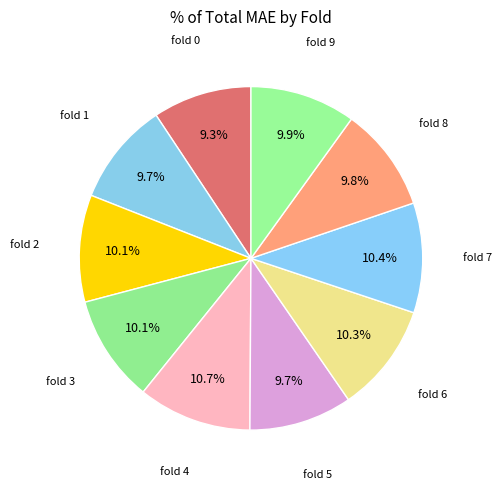

How many segments does this pie chart have?

10